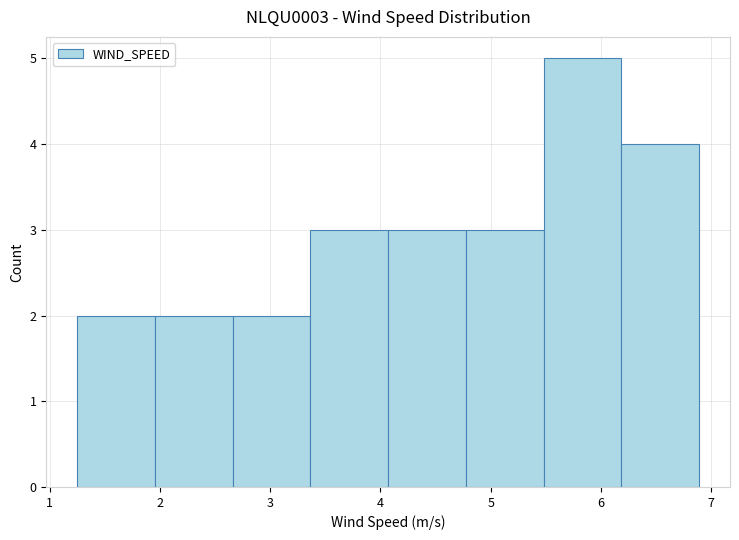

Reading left to right, list every bar in this chart as the range it spans on the x-axis followed by its height. Neither the bar edges nor the heights are printed on the chart, so give them approximately, as read against the axes.

1.3 to 2.0: 2
2.0 to 2.7: 2
2.7 to 3.4: 2
3.4 to 4.1: 3
4.1 to 4.8: 3
4.8 to 5.5: 3
5.5 to 6.2: 5
6.2 to 6.9: 4